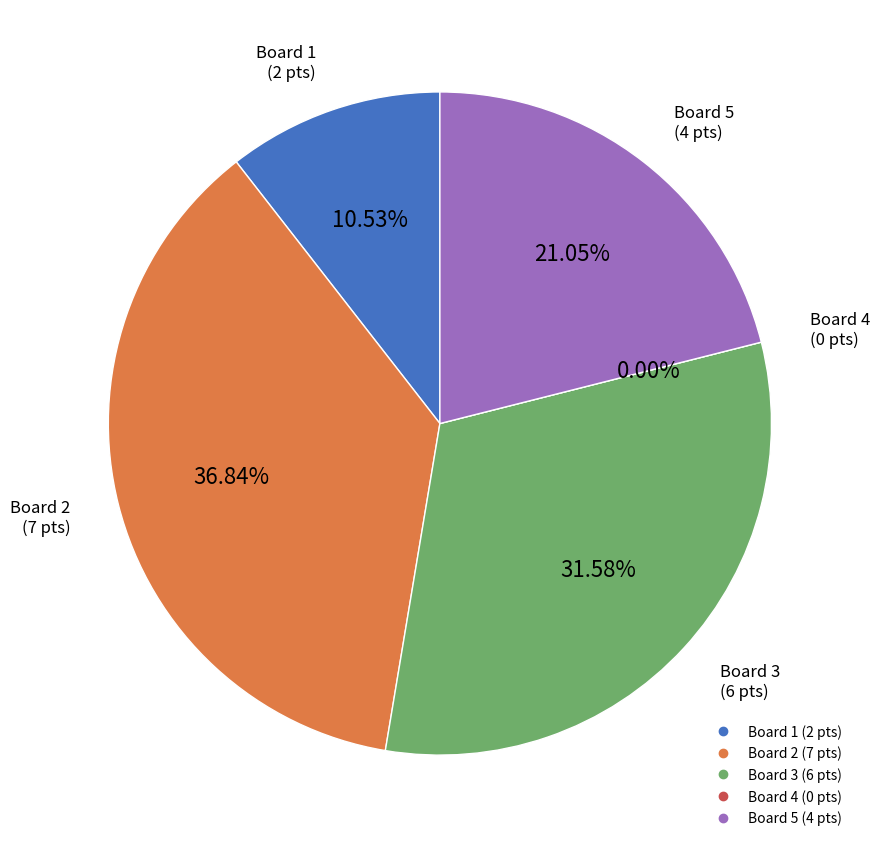

Rank the categories by value from highest to lowest.

2, 3, 5, 1, 4